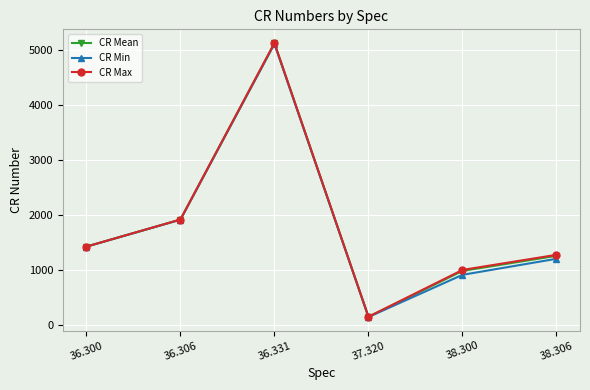

The value of CR Min at 36.306 is 2640.8. True or false?

False